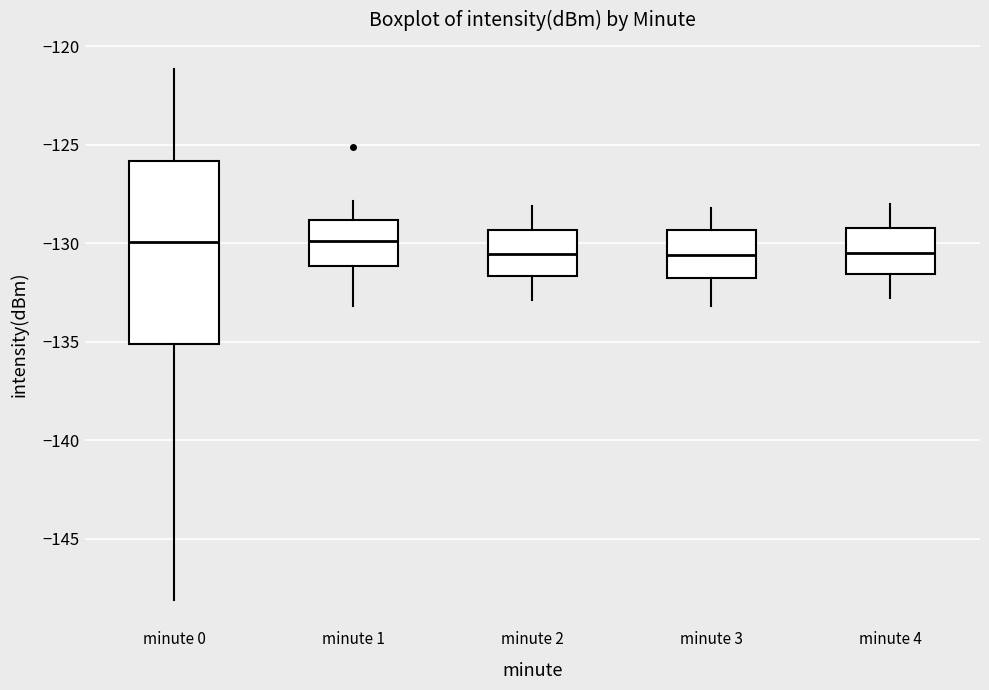

Which box is the tallest, from its lower edge to its upper edge?

minute 0